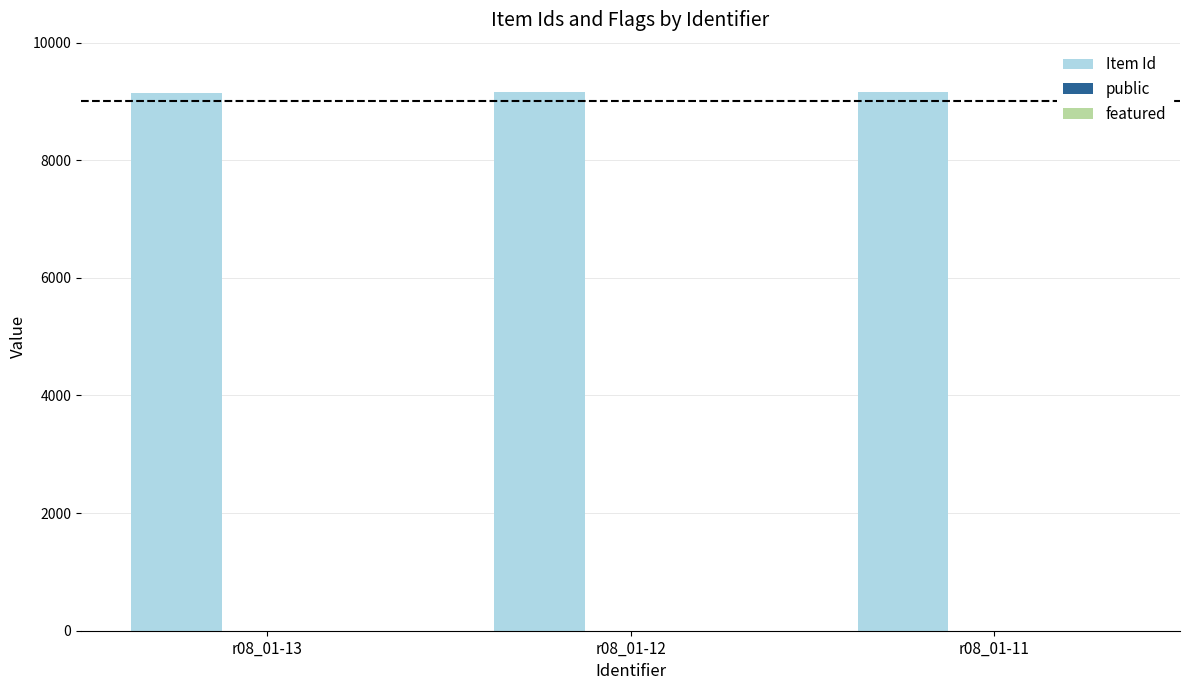

Which series has the largest total across all categories?

Item Id